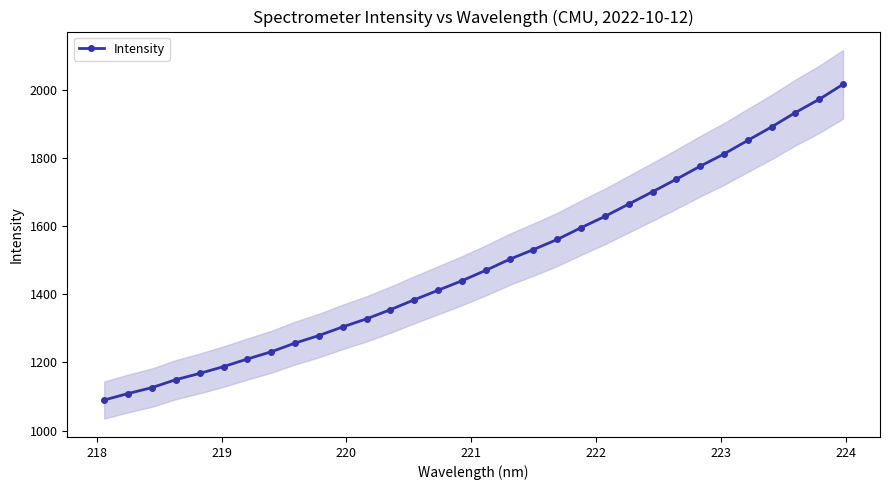

What is the maximum value for Intensity?

2017.7